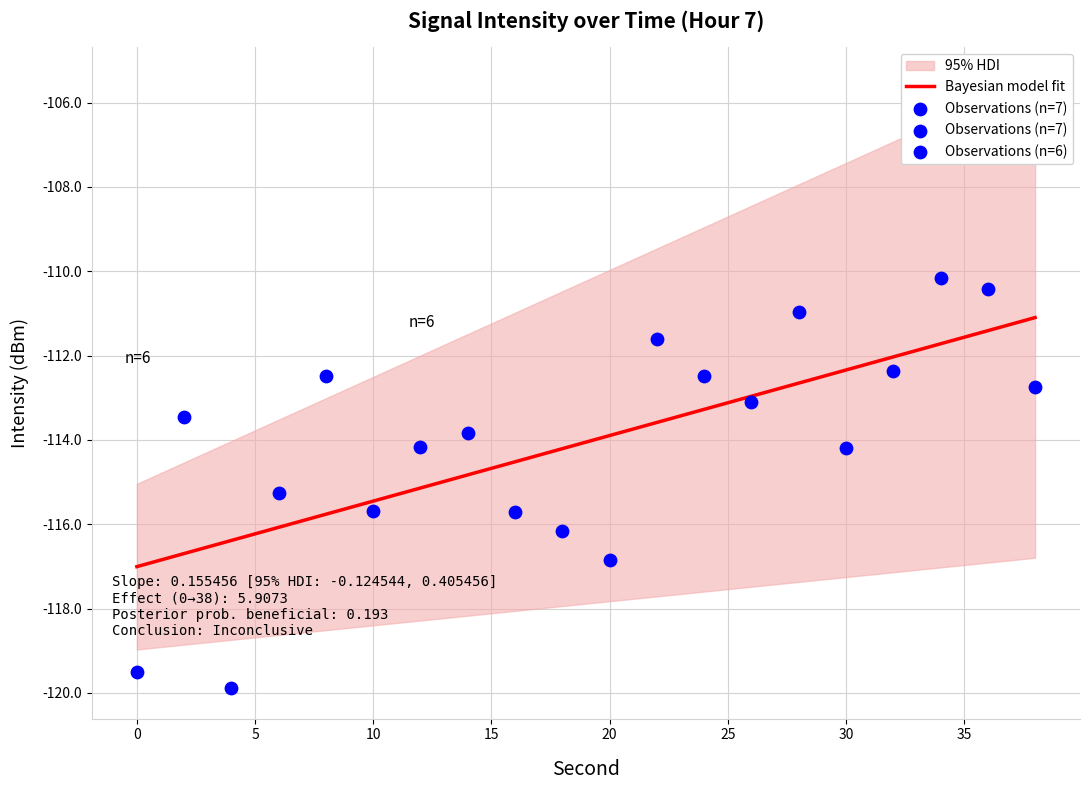

What is the change in value from 0 to 20?

+2.7